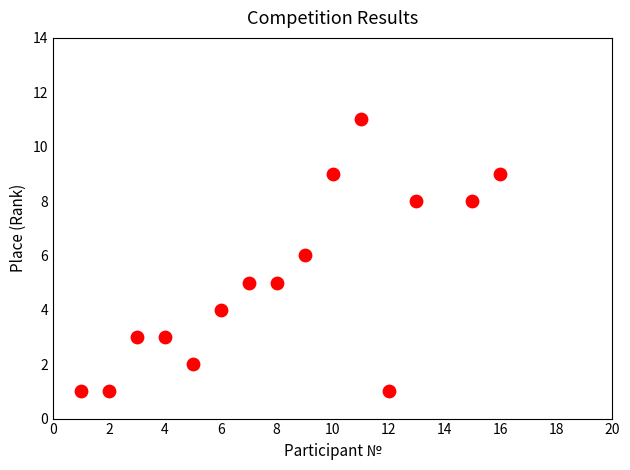

What is the range of X values (max minus min)?

15